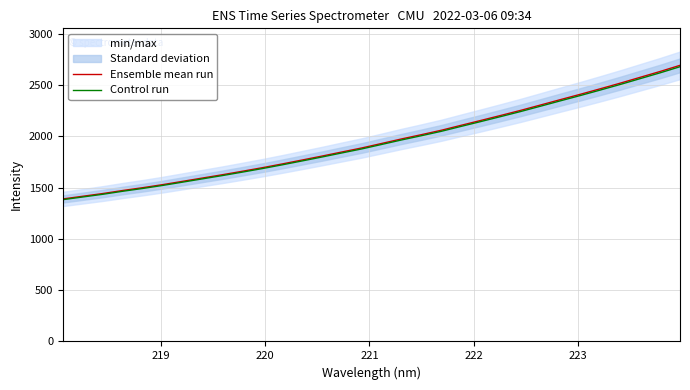

What is the minimum value for Ensemble mean run?

1389.0